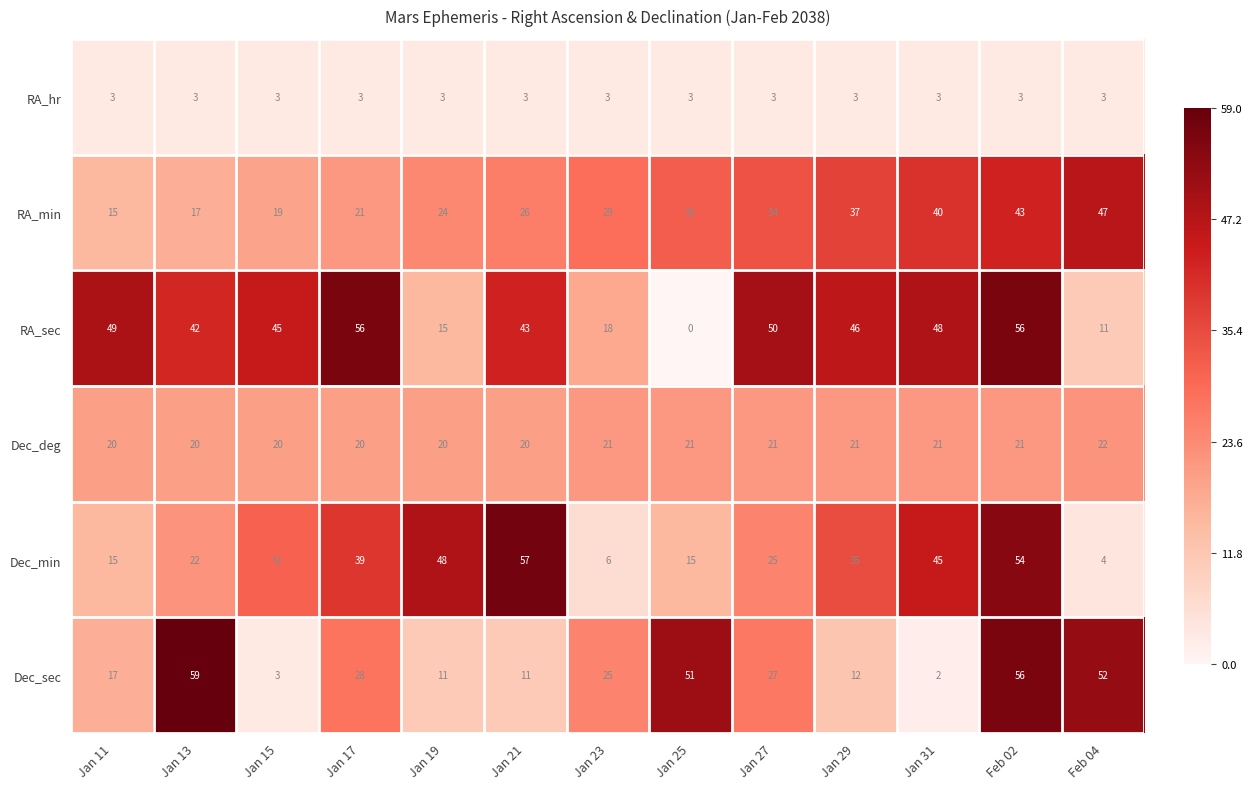

What is the difference between the Dec_sec values at Jan 25 and Jan 31?

49